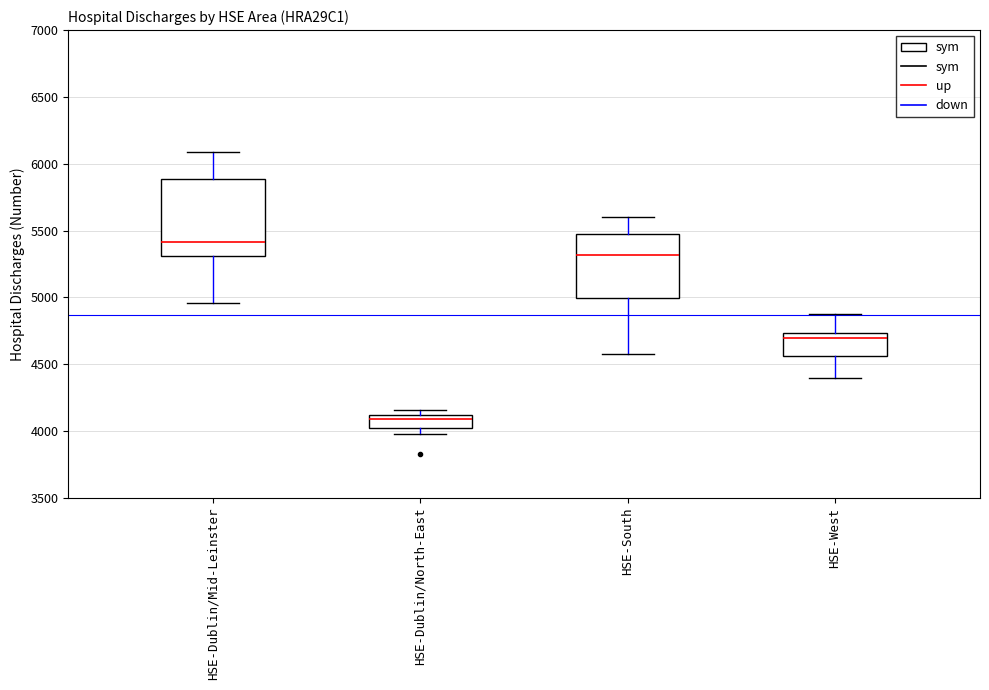

Reading left to right, read every box against the y-axis: the position of its median line, the range the box covers, and the ends of its whiskers. The values are not printed on the chart, so give them approximately, as read against the axis.

HSE-Dublin/Mid-Leinster: median 5400, box 5300 to 5900, whiskers 4950 to 6100
HSE-Dublin/North-East: median 4100 (just below the box's upper edge), box 4000 to 4100, whiskers 3950 to 4150
HSE-South: median 5300, box 5000 to 5500, whiskers 4550 to 5600
HSE-West: median 4700, box 4550 to 4750, whiskers 4400 to 4900